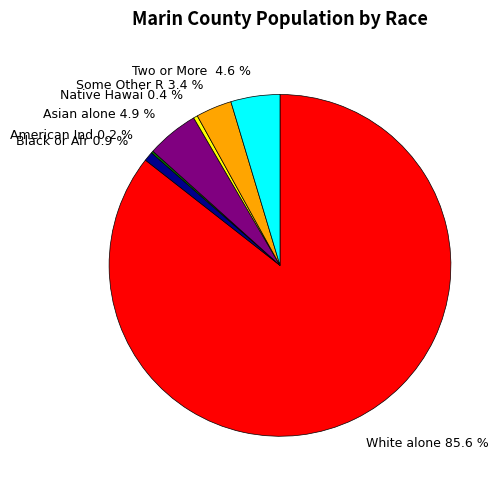

Which has a higher value, Black or Afr 0.9 % or Native Hawai 0.4 %?

Black or Afr 0.9 %